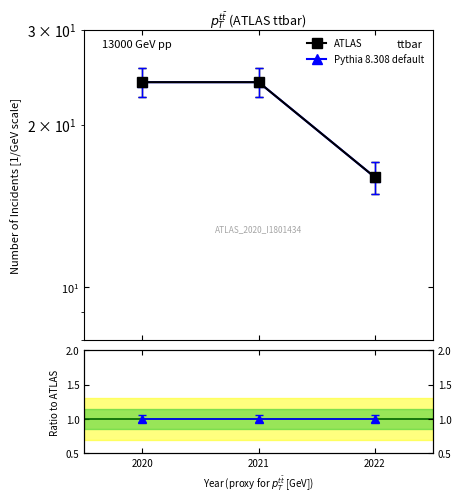

Is this an area chart (filled region under the line)?

No